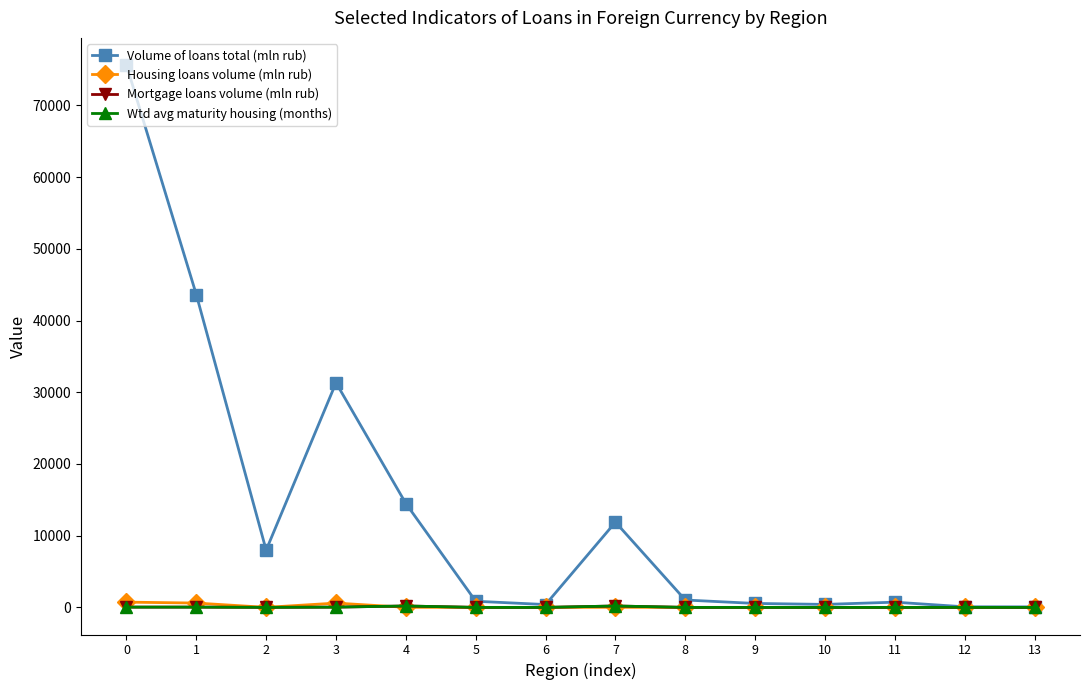

Which series changed the most between 3 and 8?

Volume of loans total (mln rub)